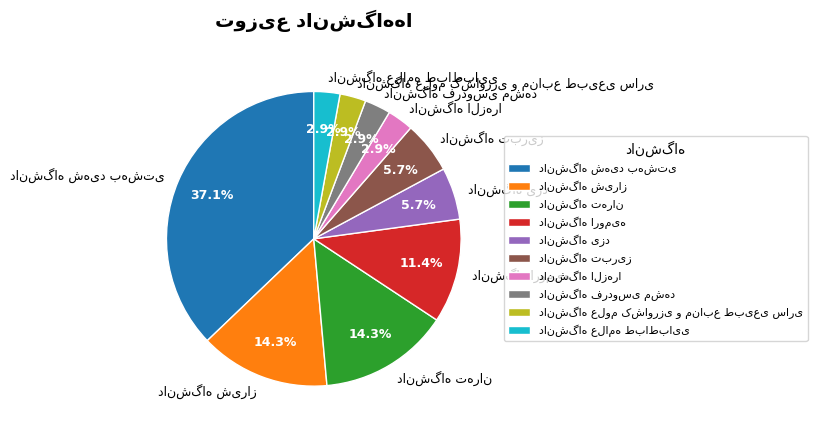

How many segments does this pie chart have?

10